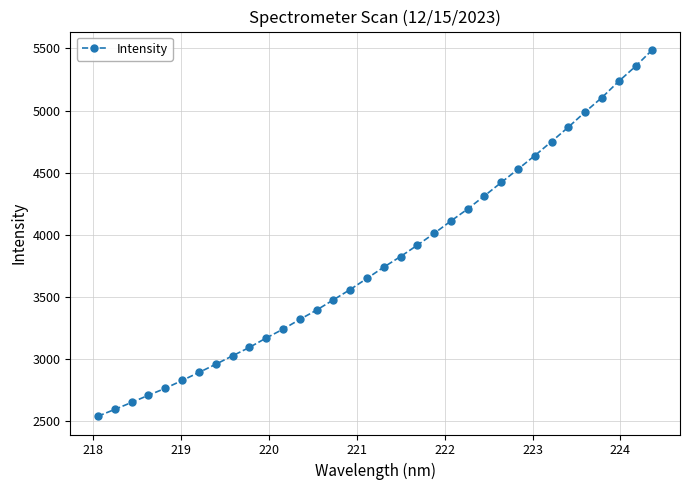

How many lines are shown in the chart?

1